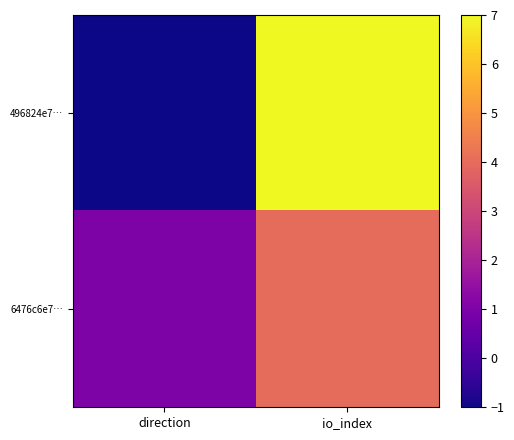

At how many categories does at least one series exceed 4?

1